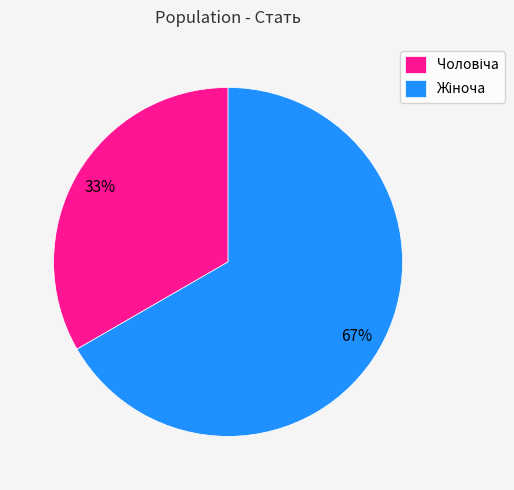

To the nearest percent, what is the average slice percentage?

50%